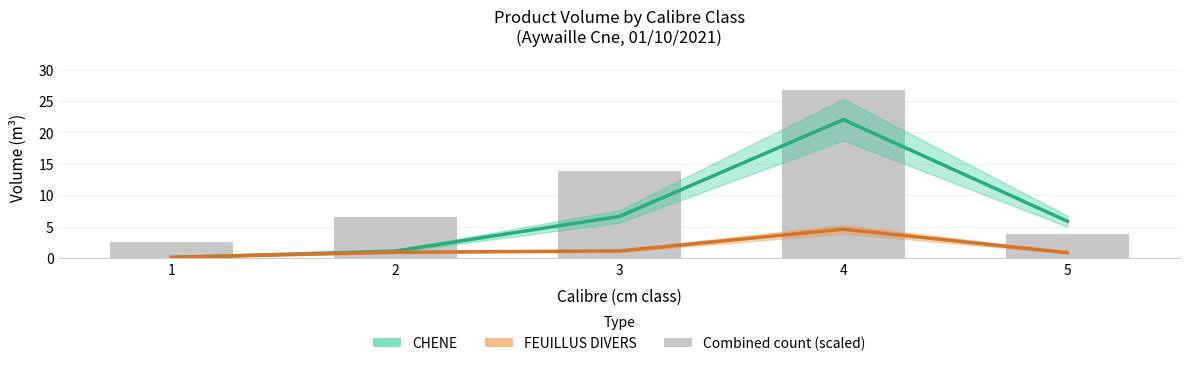

Are the bars horizontal?

No